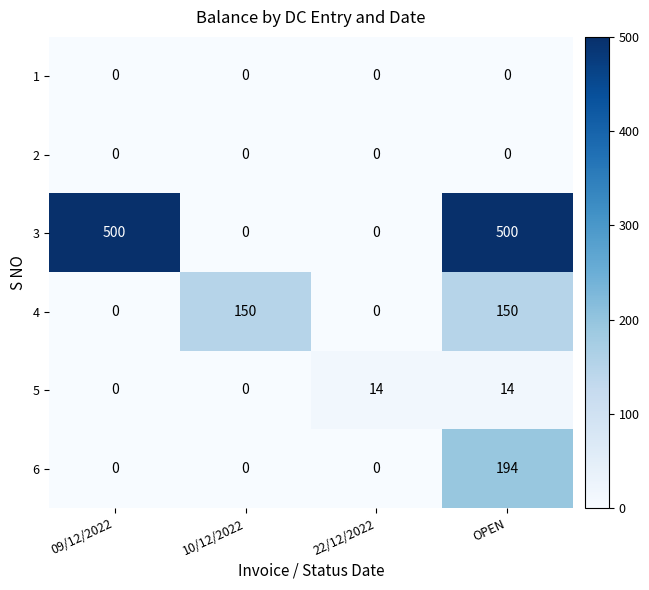

Which series changed the most between 22/12/2022 and OPEN?

3